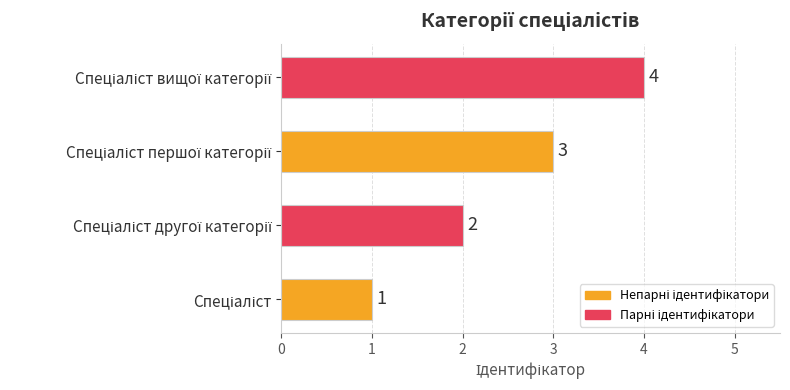

How many values are below 3?

2